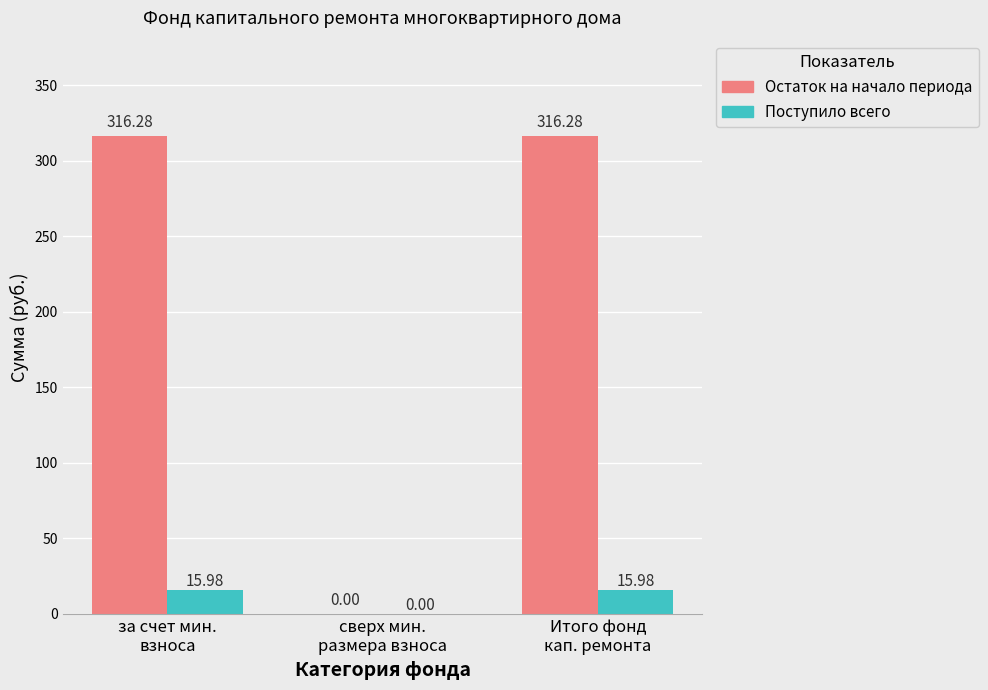

Which series has the largest total across all categories?

Остаток на начало периода